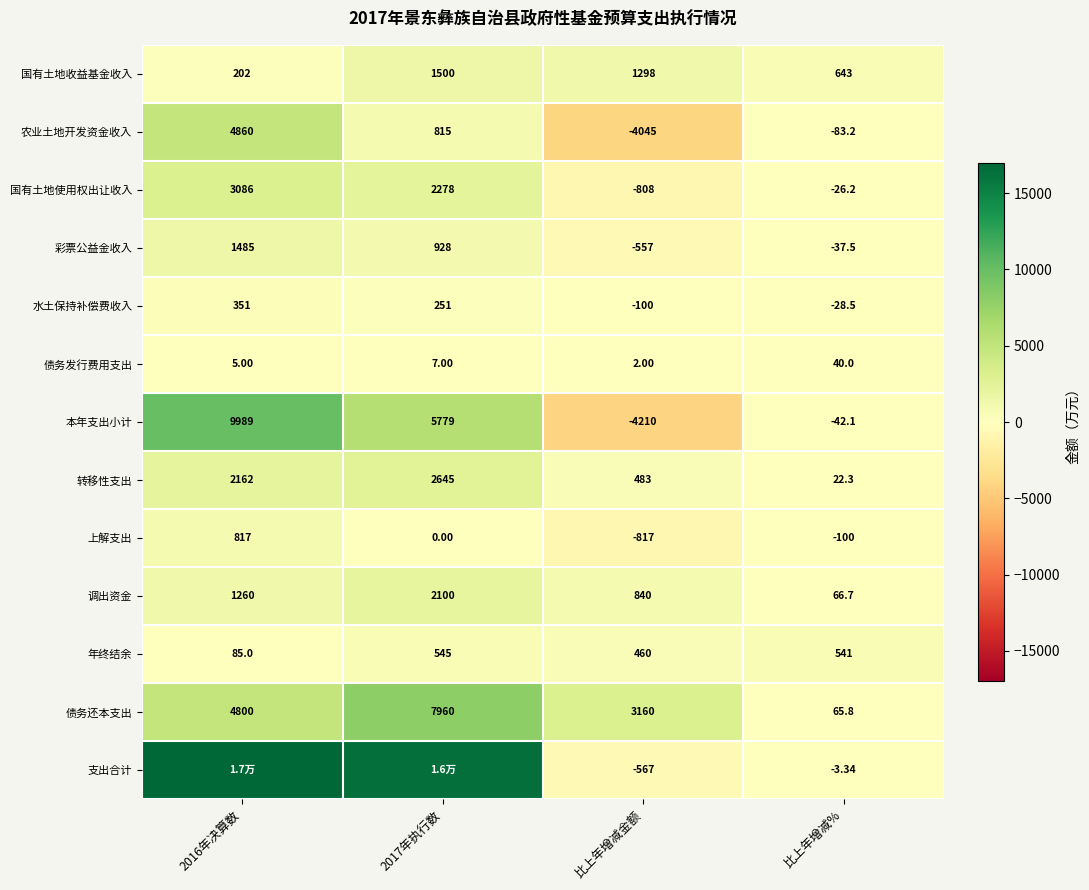

Which category has the lowest value in the 债务还本支出 series?

比上年增减%